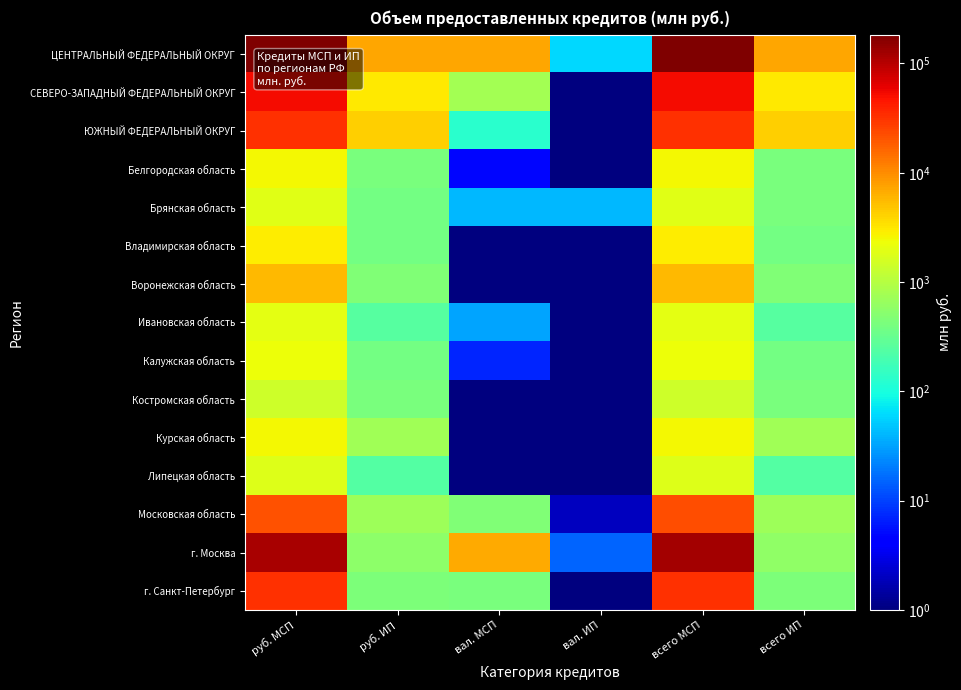

How many distinct data groups are displayed?

15